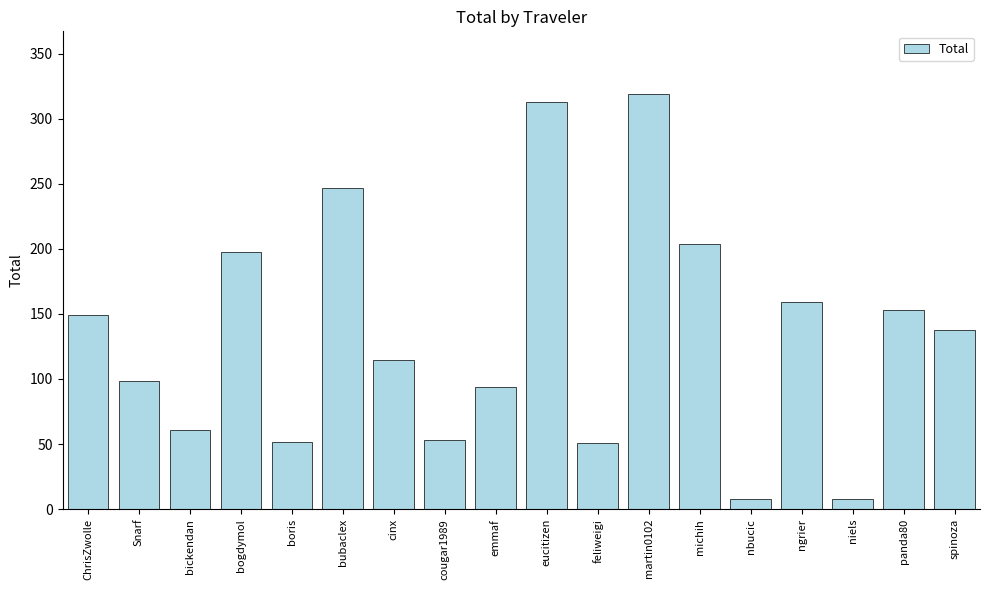

What is the change in value from eucitizen to ngrier?

-153.3